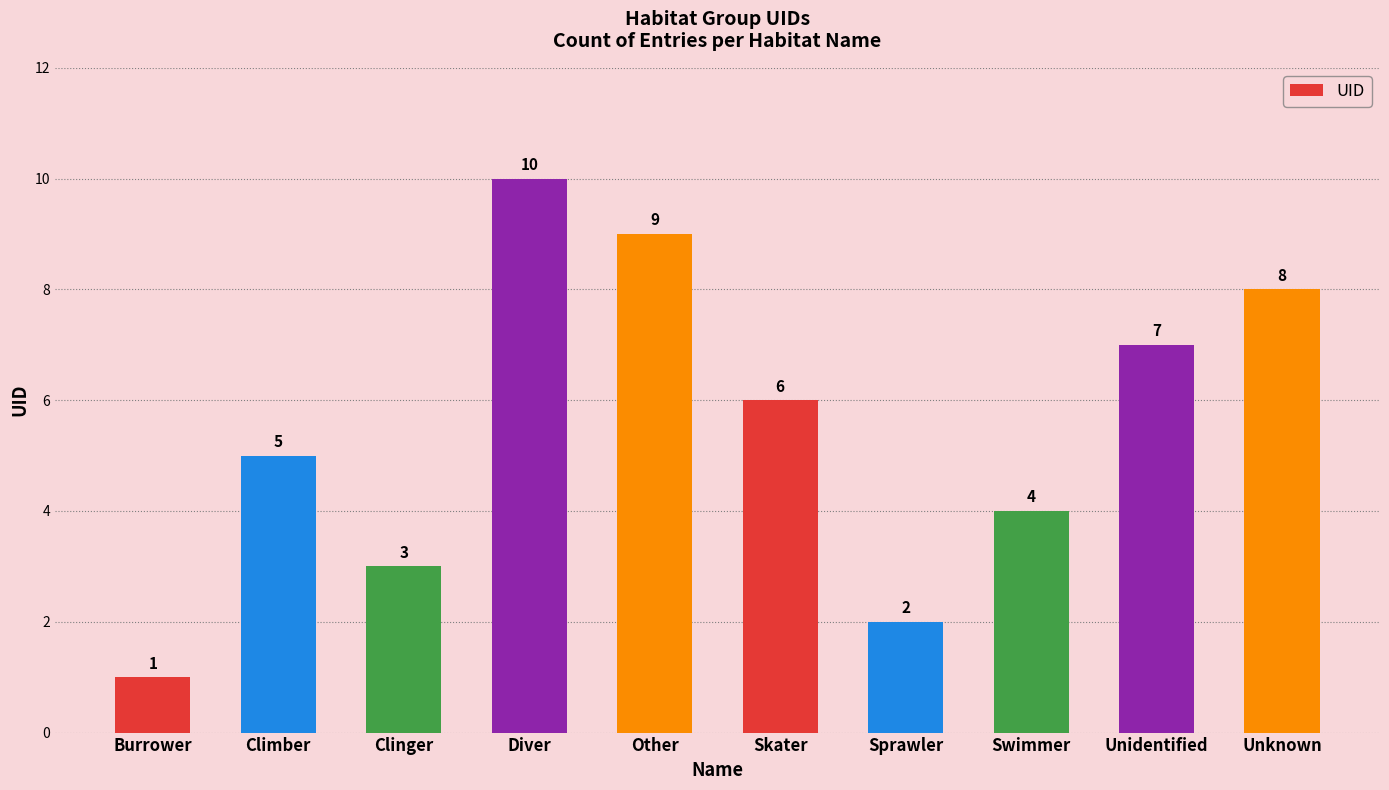

What is the average value?

6